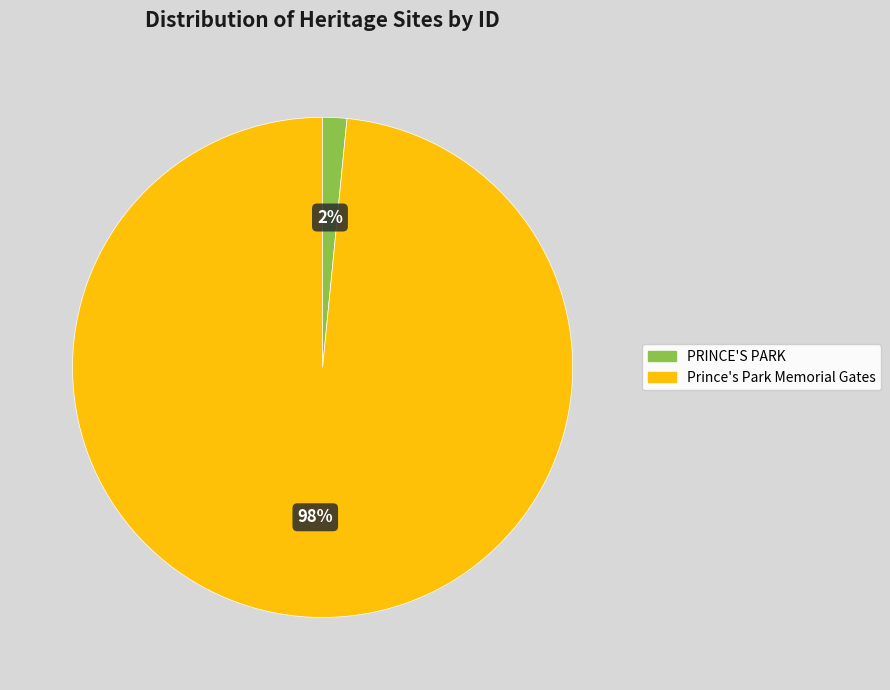

To the nearest percent, what is the combined percentage of Prince's Park Memorial Gates and PRINCE'S PARK?

100%